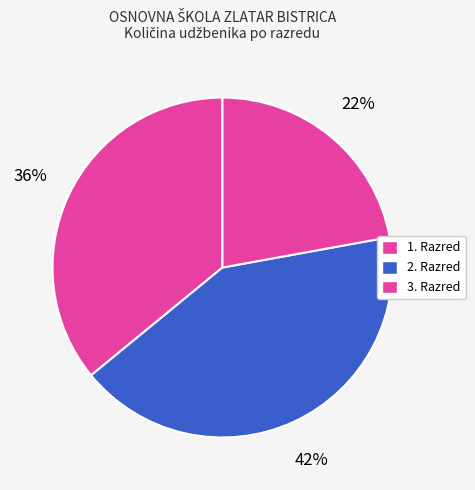

Is there any slice that represents more than half of the pie?

No